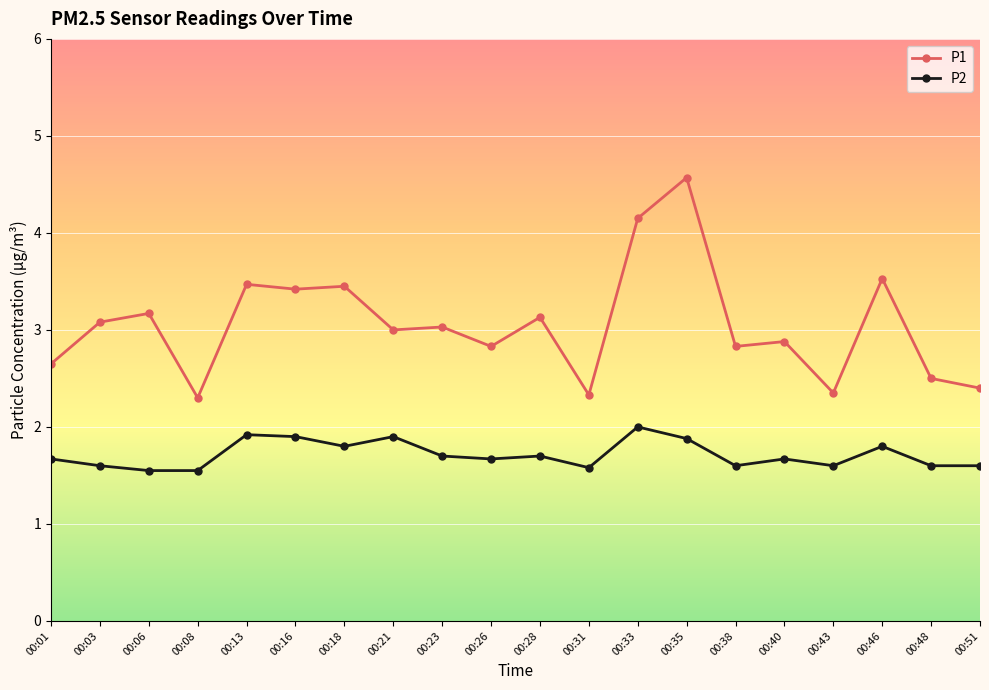

The P2 series shows 1.6 at 00:43. True or false?

True